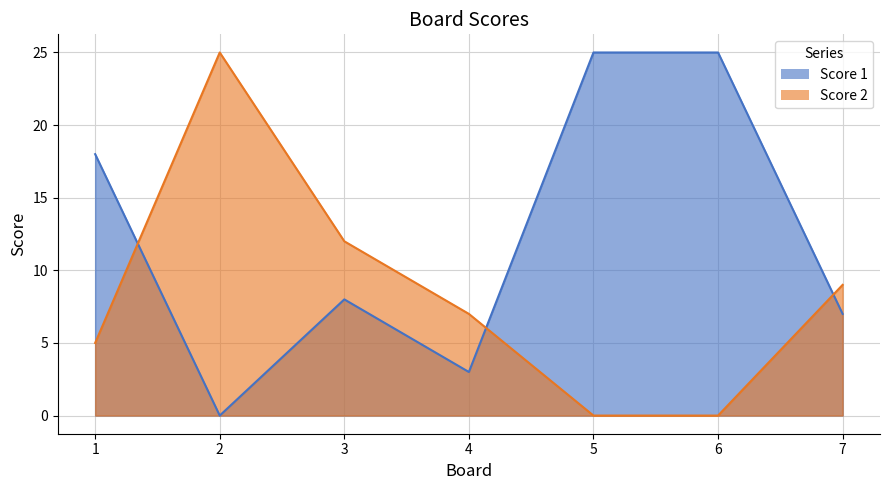

What is the sum of the Score 1 values at 2 and 1?

18